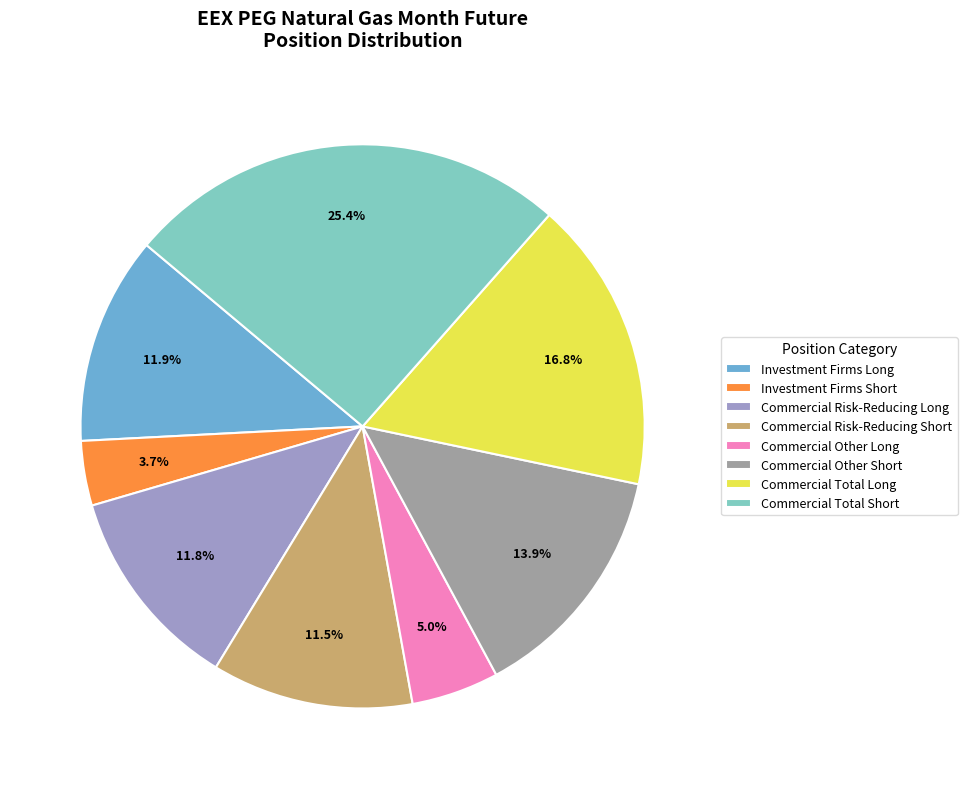

Which slice is the smallest?

Investment Firms Short